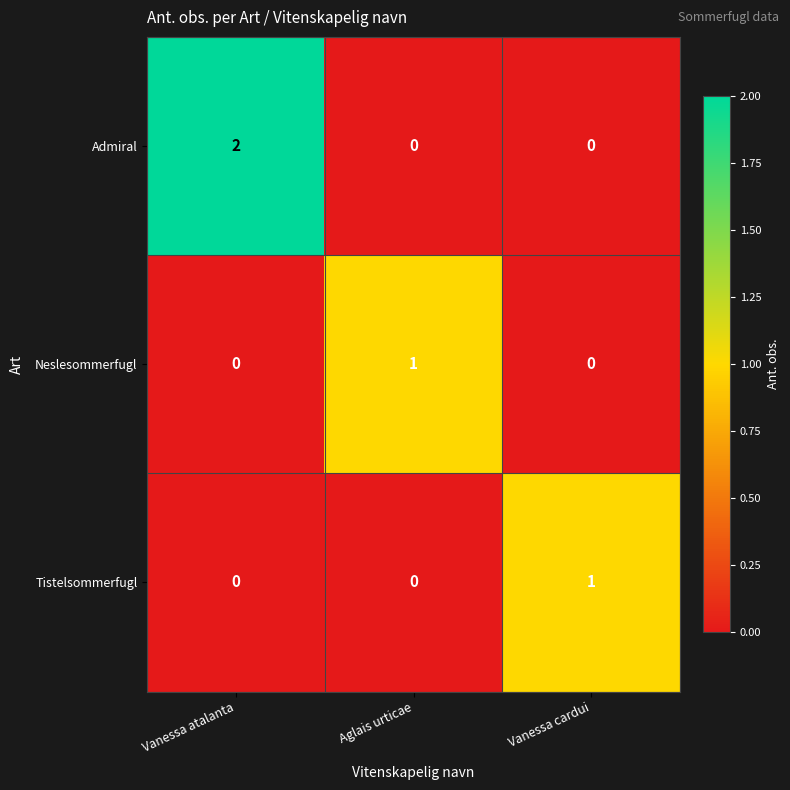

Reading left to right, what are all the values shown in this chart?

Admiral: 2	0	0
Neslesommerfugl: 0	1	0
Tistelsommerfugl: 0	0	1